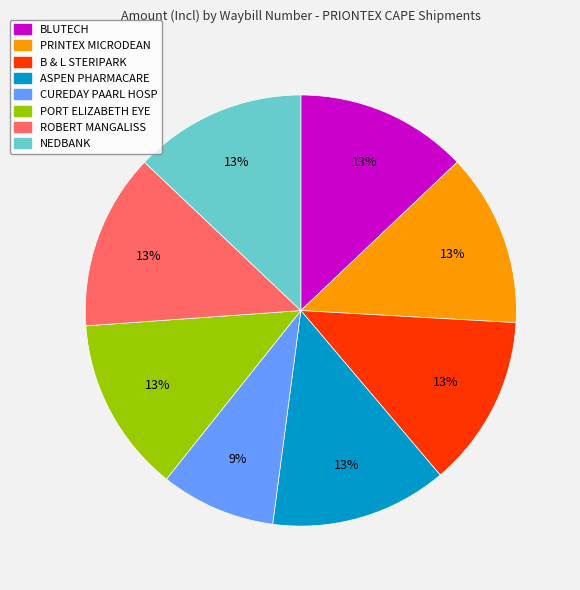

To the nearest percent, what is the average slice percentage?

12%